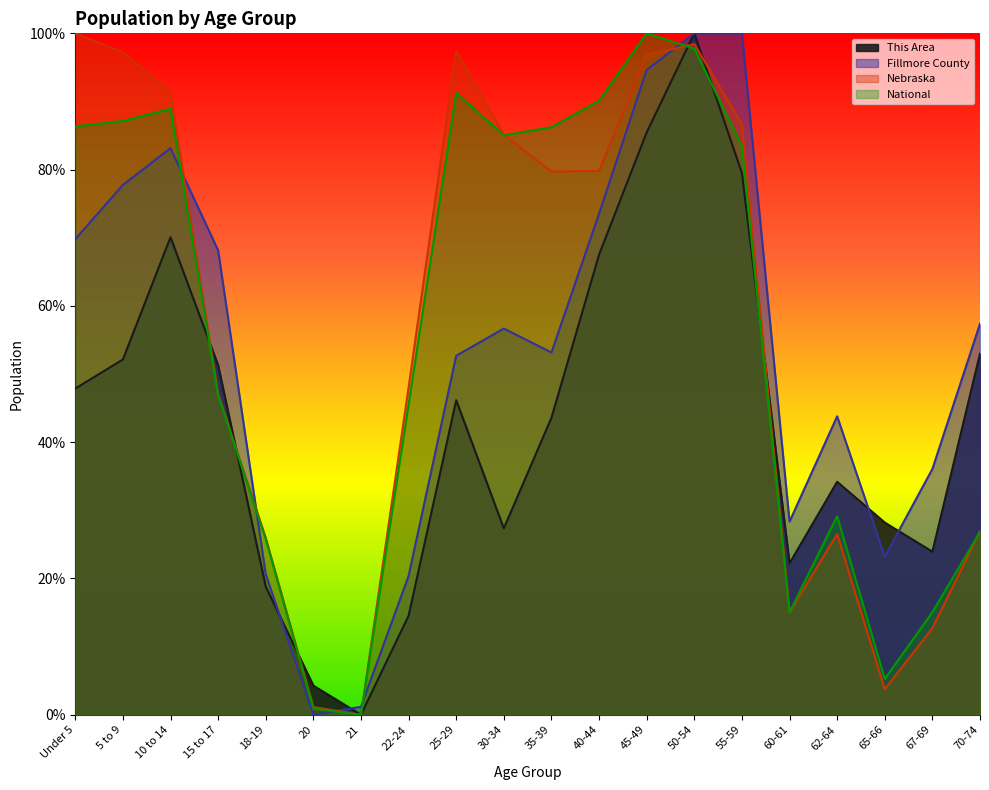

How many lines are shown in the chart?

4